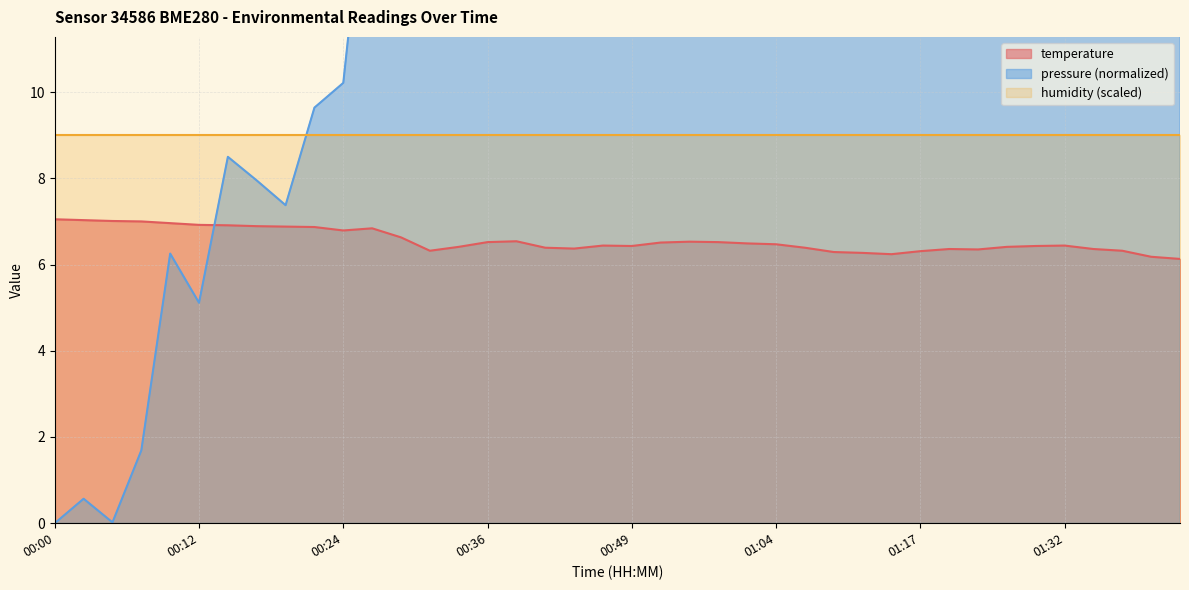

Rank the categories by value from highest to lowest.

00:00, 00:02, 00:05, 00:07, 00:10, 00:12, 00:14, 00:17, 00:19, 00:22, 00:27, 00:24, 00:29, 00:39, 00:54, 00:36, 00:56, 00:51, 01:02, 01:04, 00:46, 01:32, 00:49, 01:29, 00:34, 01:27, 00:41, 01:07, 00:44, 01:19, 01:34, 01:24, 00:32, 01:37, 01:17, 01:09, 01:12, 01:14, 01:39, 01:42